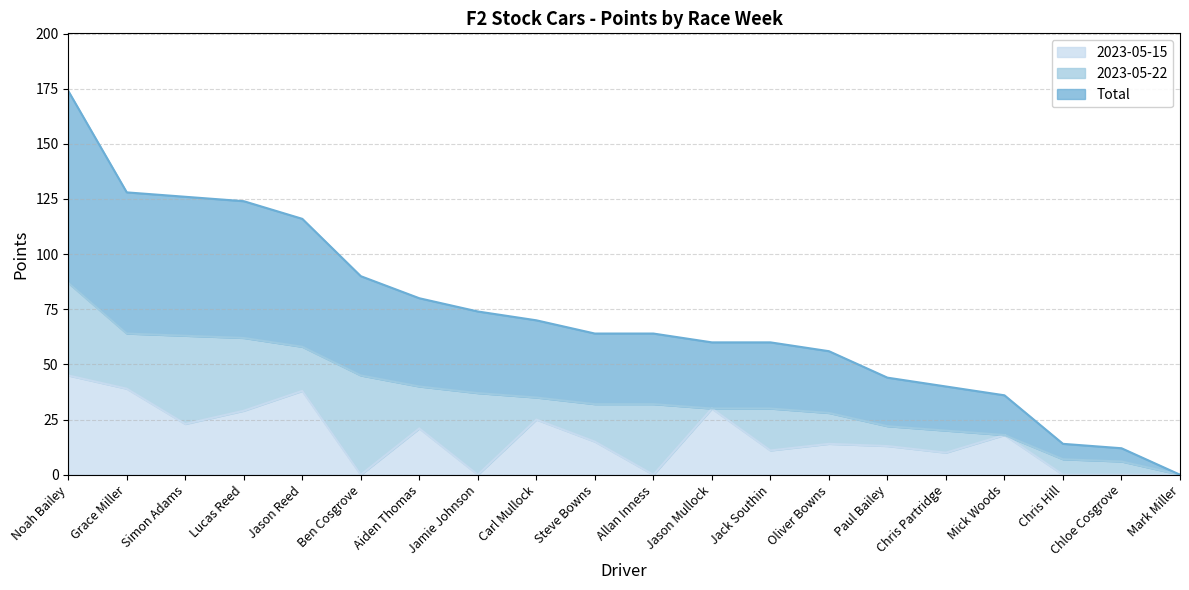

How many lines are shown in the chart?

3